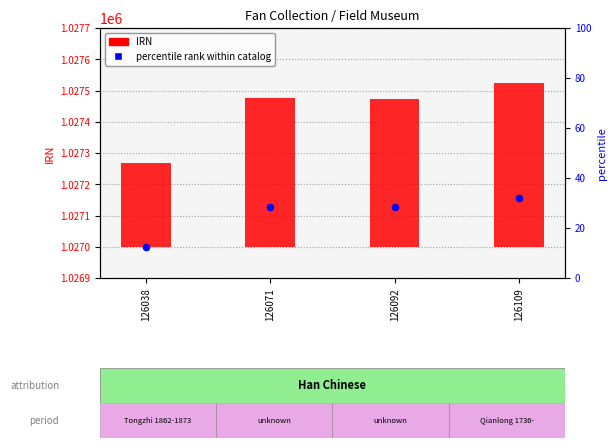

At how many categories does at least one series exceed 17787?

4